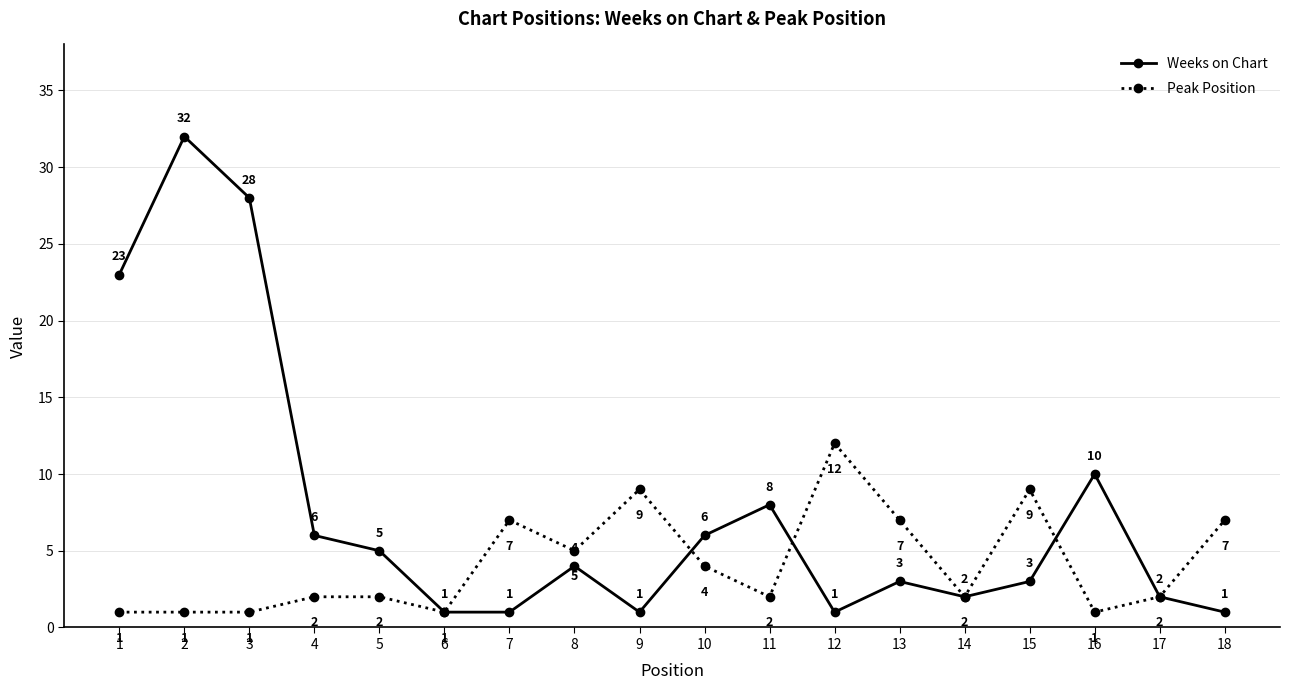

What is the total value across all series at 12?

13